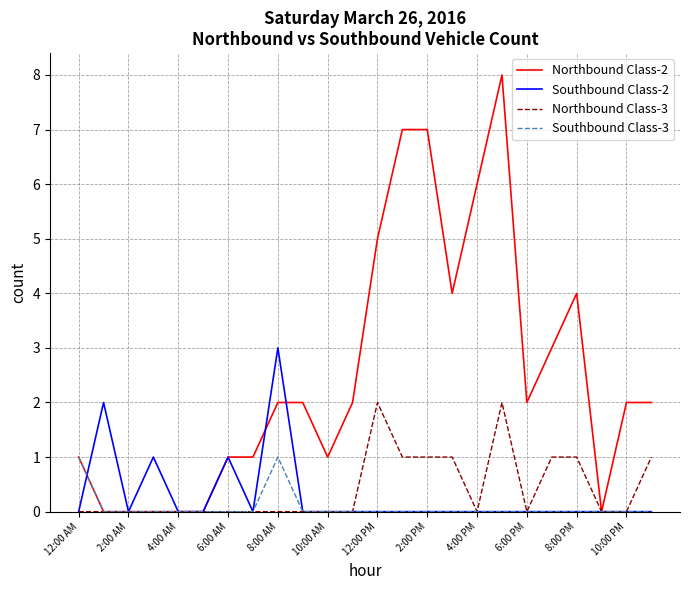

List the series in order of their peak value, highest first.

Northbound Class-2, Southbound Class-2, Northbound Class-3, Southbound Class-3